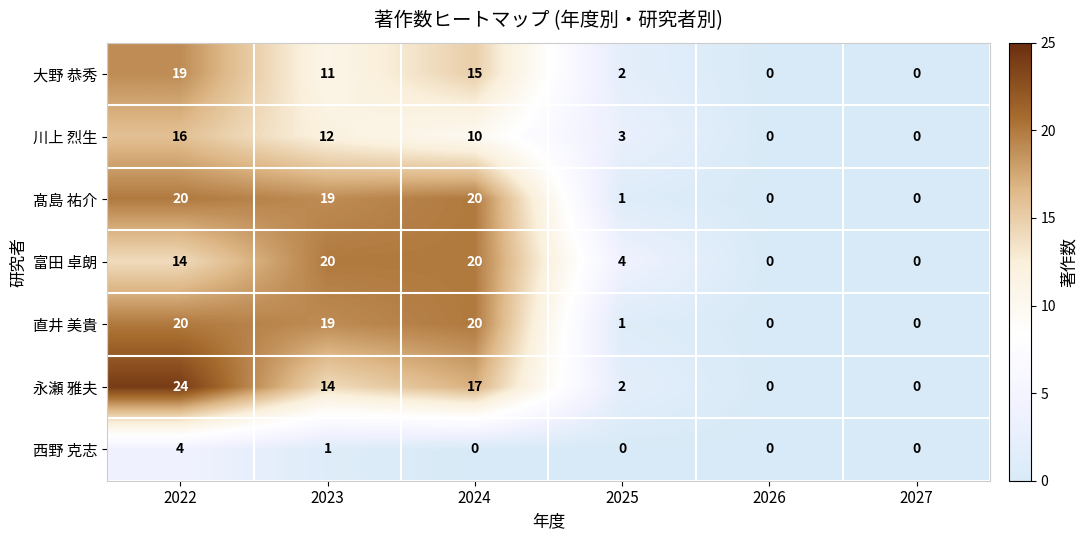

What is the spread (max minus min) of values at 2023?

19